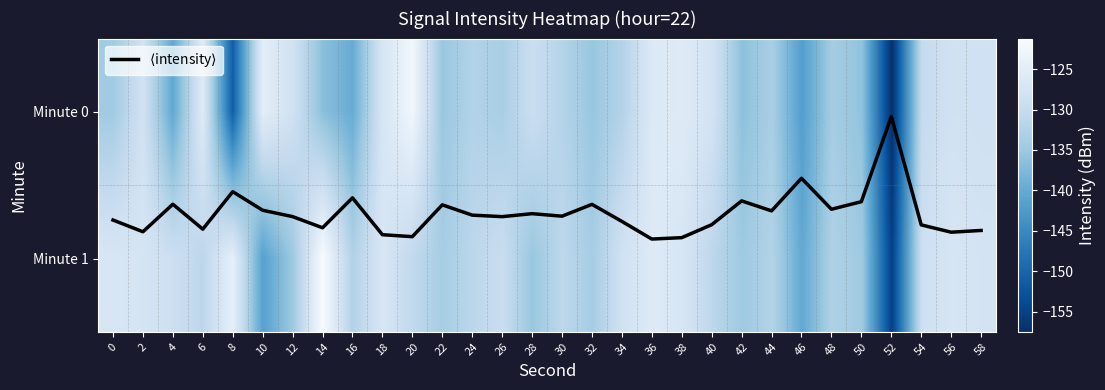

The value of Minute 0 at 28 is -210.4. True or false?

False